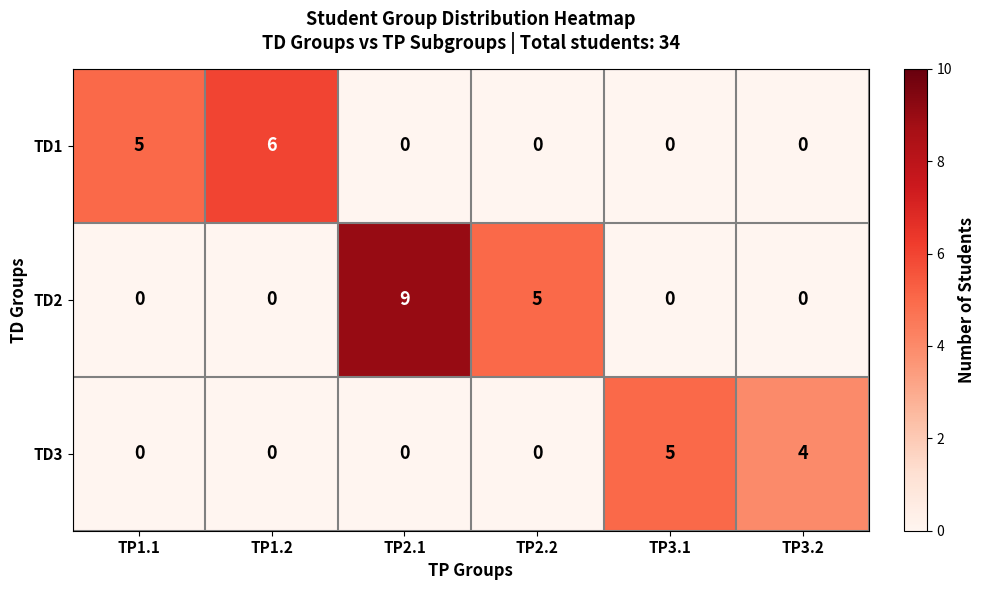

List the series in order of their peak value, lowest first.

TD3, TD1, TD2